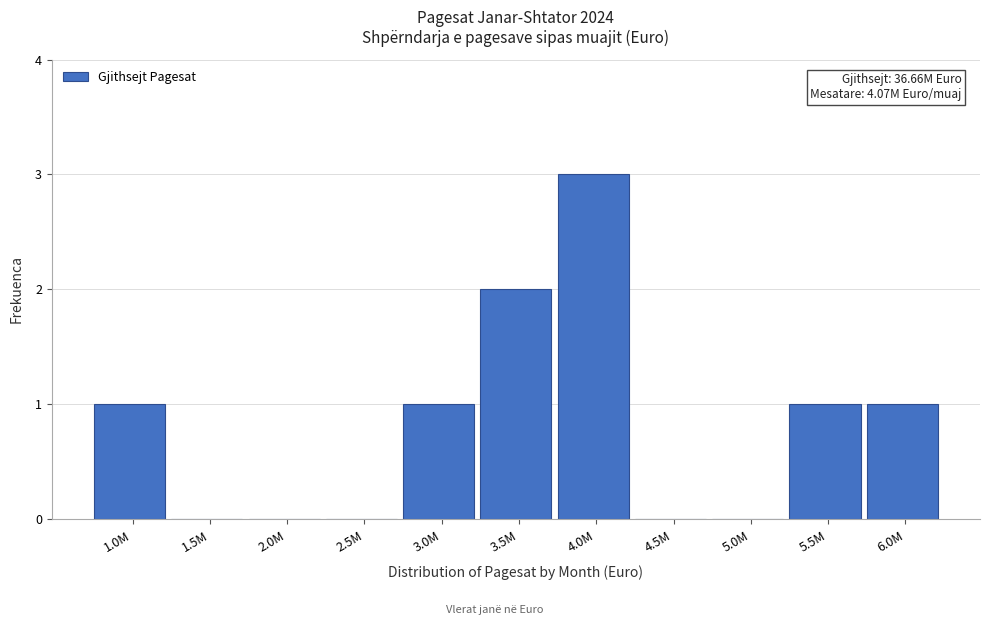

Reading left to right, extract all data points from this chart.

1.0M=1	1.5M=0	2.0M=0	2.5M=0	3.0M=1	3.5M=2	4.0M=3	4.5M=0	5.0M=0	5.5M=1	6.0M=1